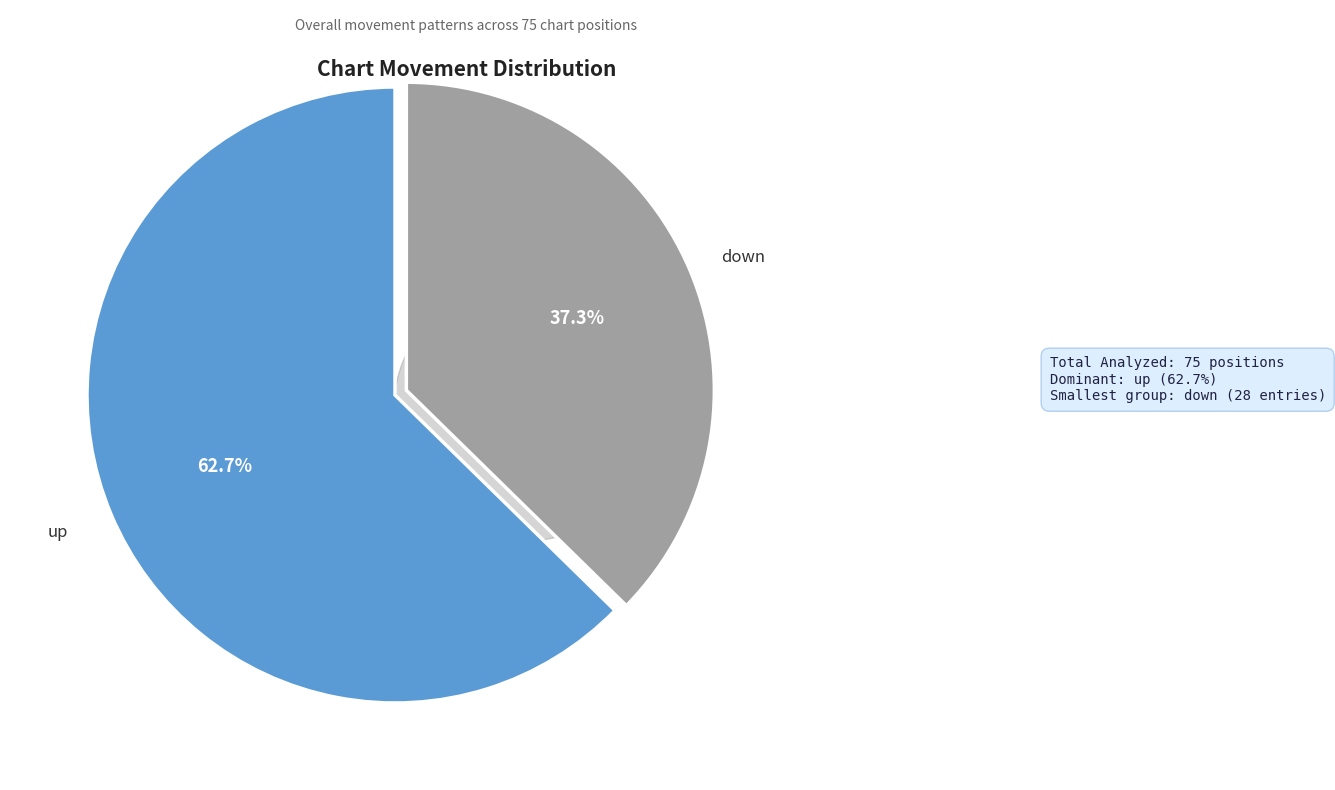

True or false: down accounts for 23% of the total.

False